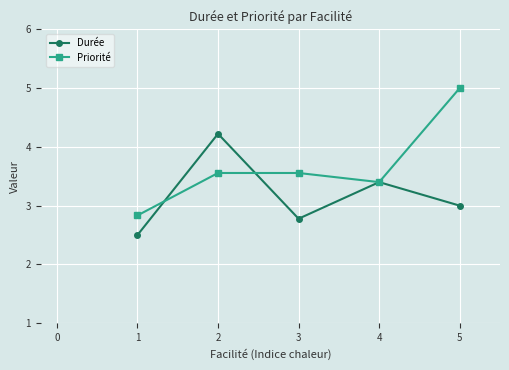

How many data points in Priorité are less than 3?

1